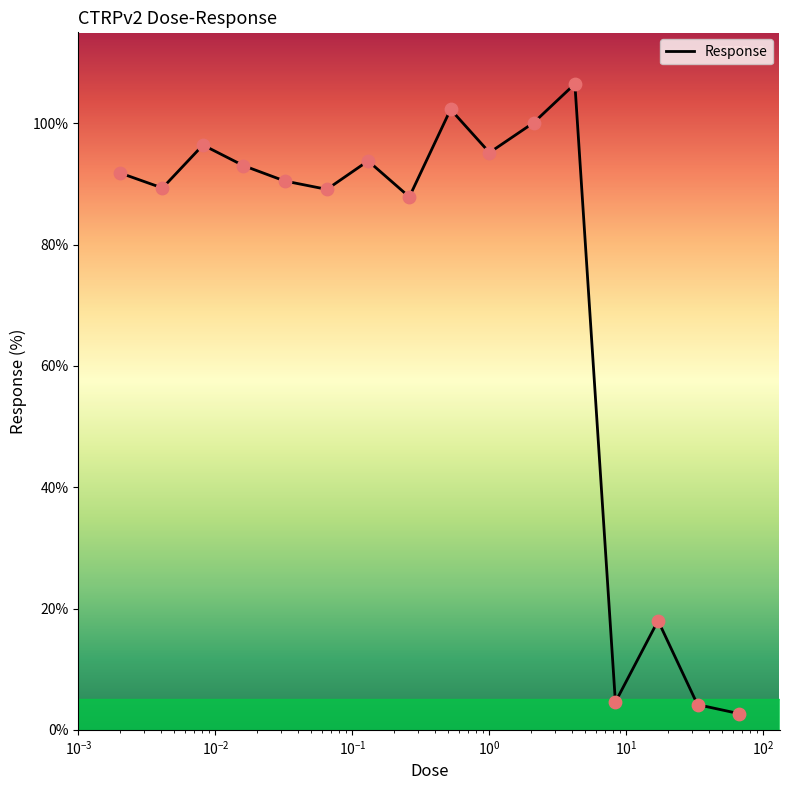

What is the maximum value shown in the chart?

106.5